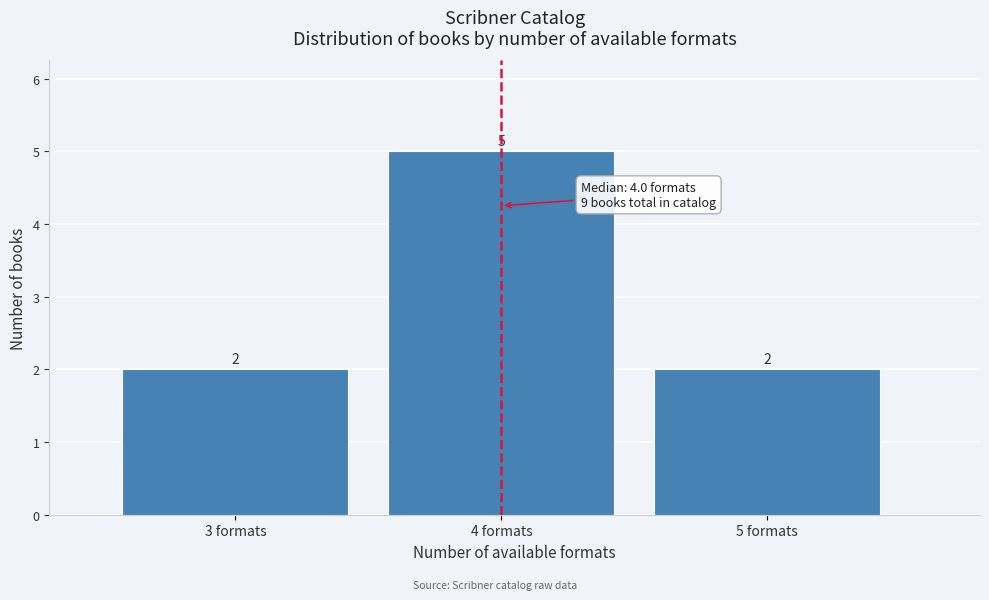

How tall is the bar that spans 3.5 to 4.5 on the x-axis?

5